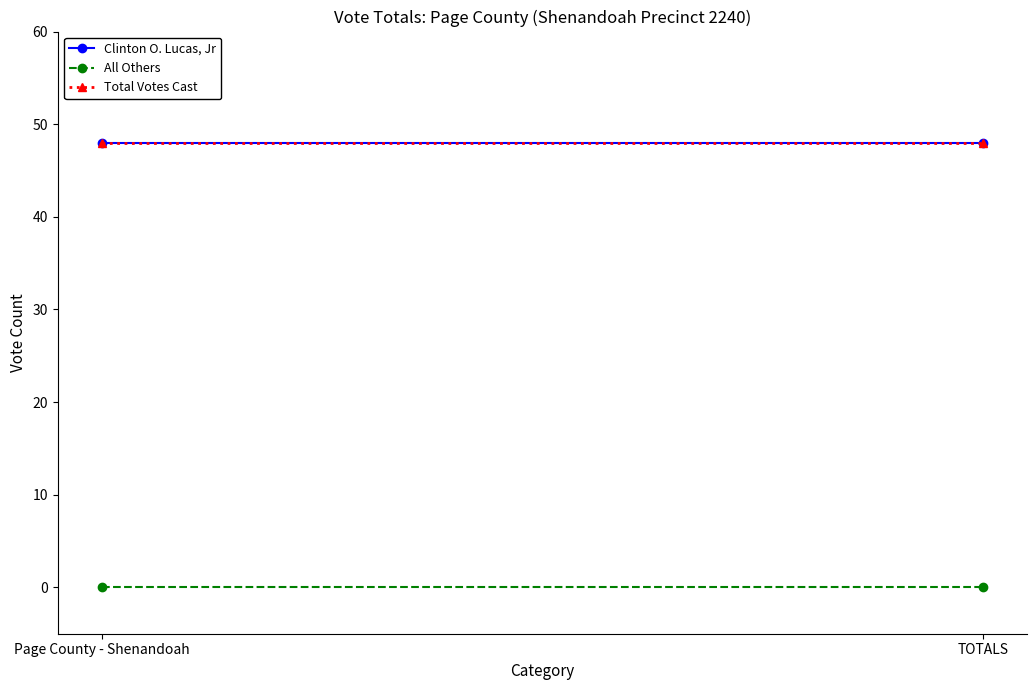

List the series in order of their peak value, lowest first.

All Others, Clinton O. Lucas, Jr, Total Votes Cast